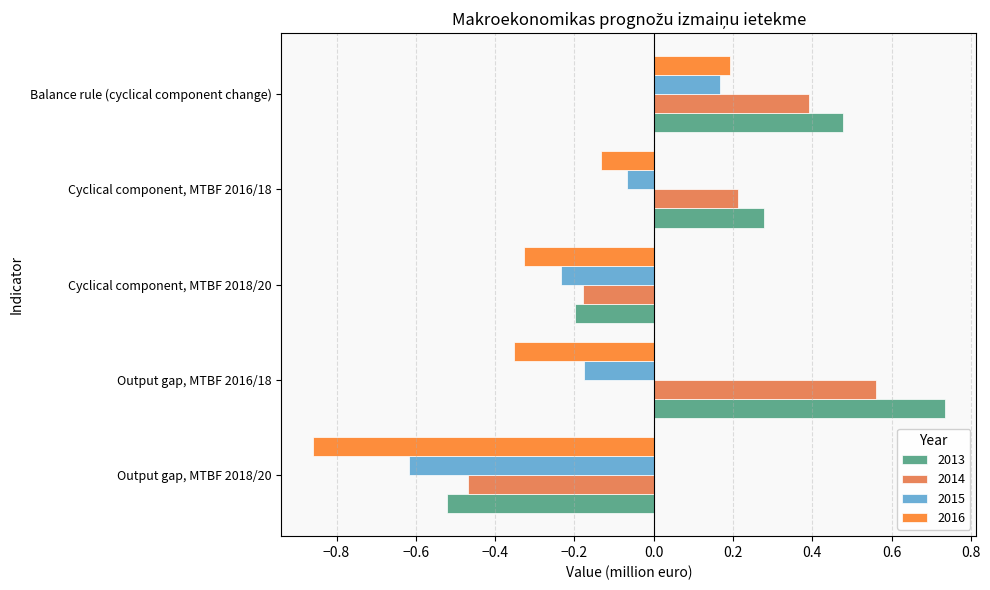

What is the difference between the maximum and minimum values in the 2016 series?

1.1